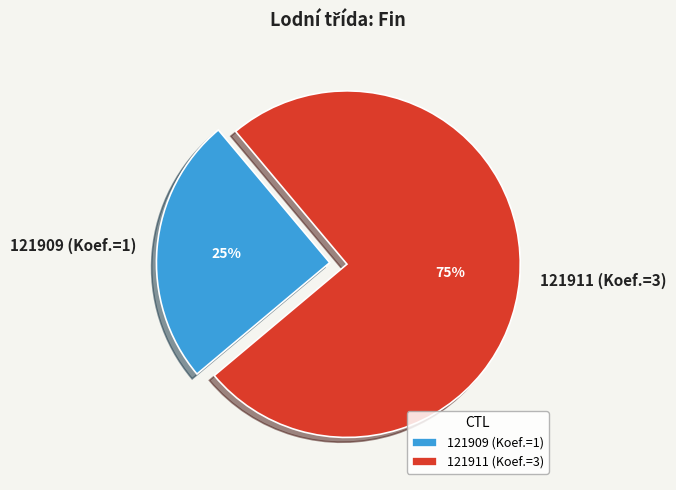

The 121911 slice represents 75% of the pie. True or false?

True